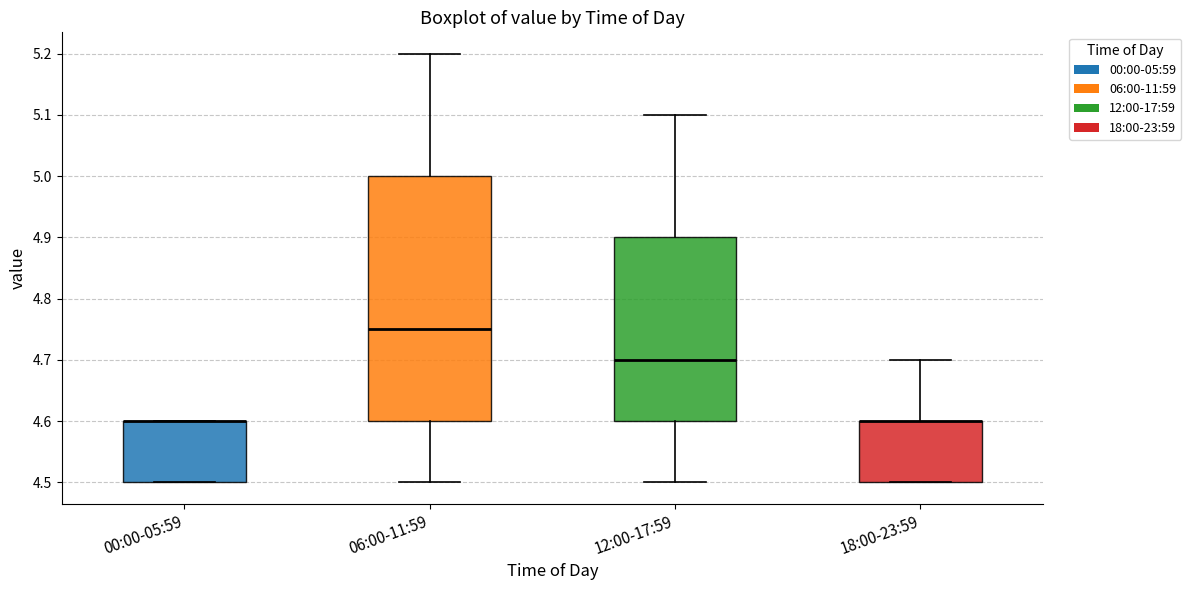

Reading left to right, read every box against the y-axis: the position of its median line, the range the box covers, and the ends of its whiskers. The values are not printed on the chart, so give them approximately, as read against the axis.

00:00-05:59: median 4.60 (drawn on the box's upper edge), box 4.50 to 4.60, whiskers 4.50 to 4.60
06:00-11:59: median 4.75, box 4.60 to 5.00, whiskers 4.50 to 5.20
12:00-17:59: median 4.70, box 4.60 to 4.90, whiskers 4.50 to 5.10
18:00-23:59: median 4.60 (drawn on the box's upper edge), box 4.50 to 4.60, whiskers 4.50 to 4.70